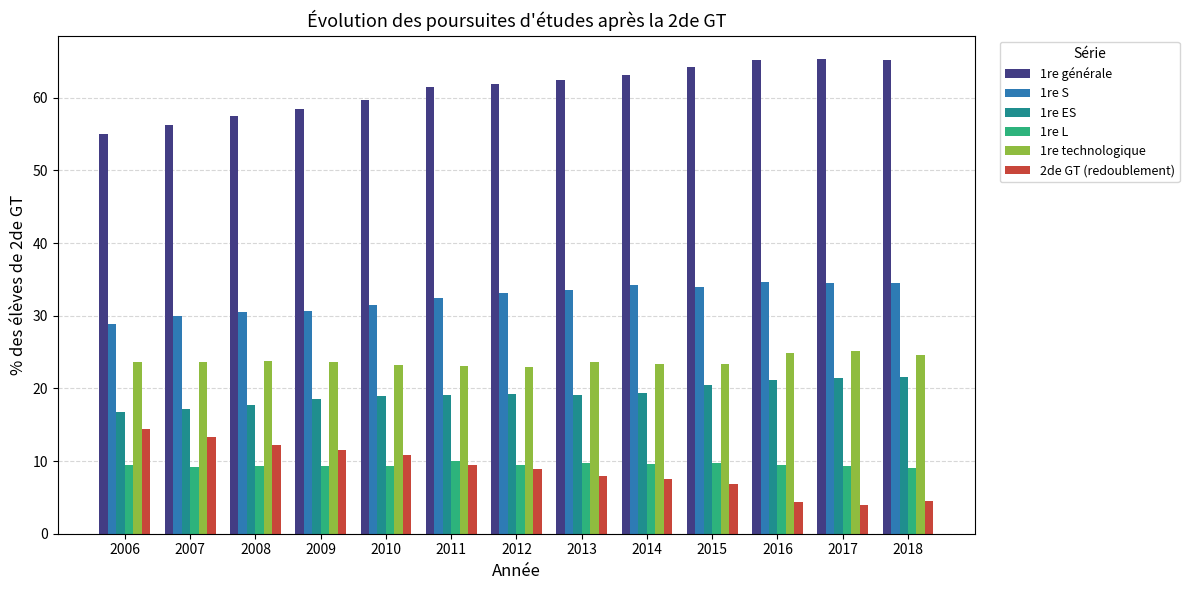

What is the average value of the 1re technologique series?

23.7